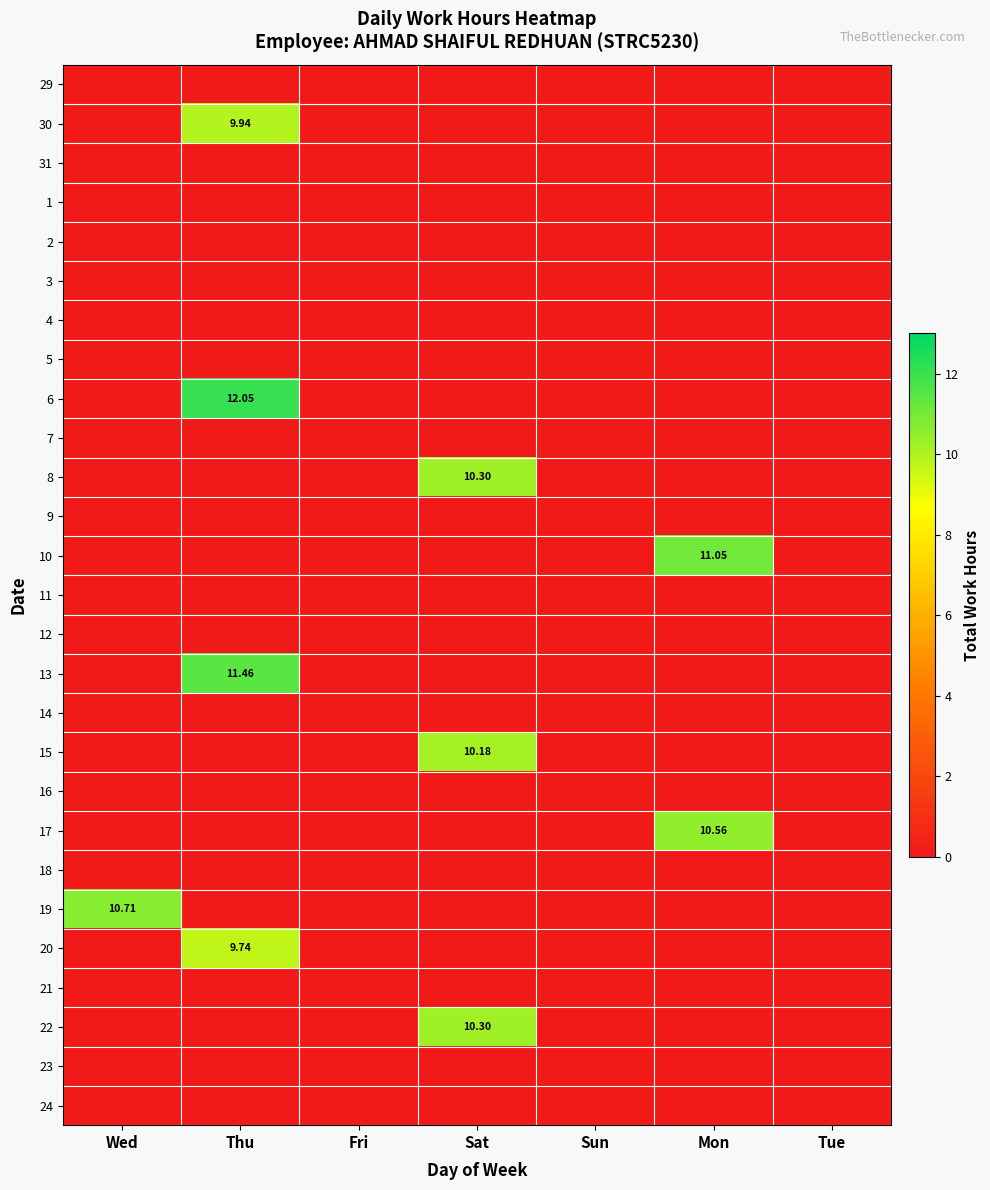

Which category has the lowest value in the 24 series?

Wed